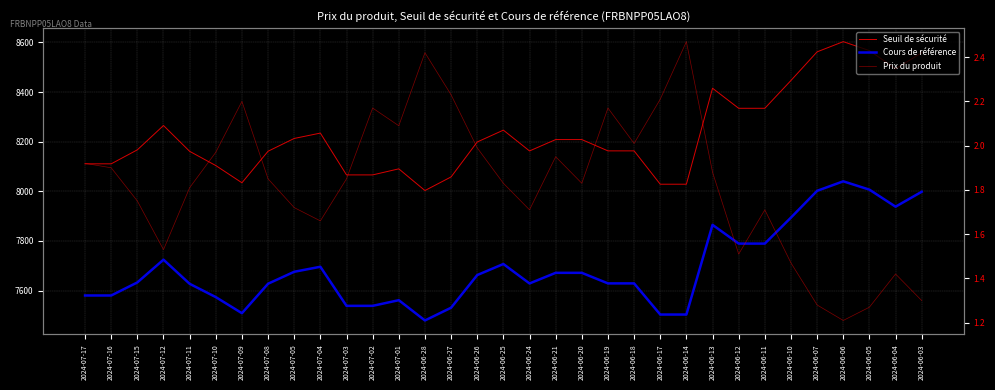

What position from the right is 2024-07-03?

23